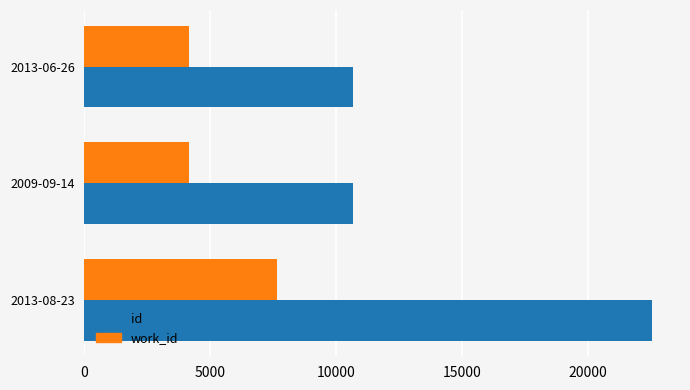

What is the difference between the maximum and second lowest values in the id series?

11882